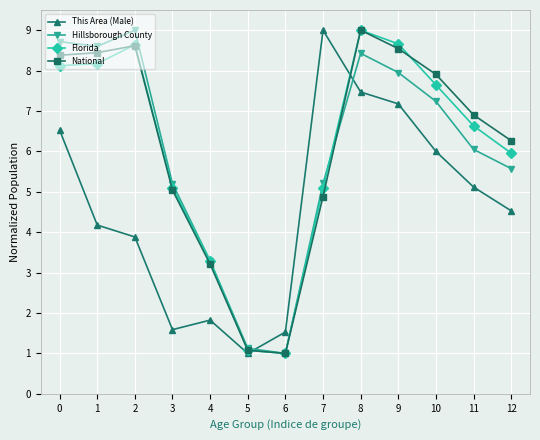

True or false: Hillsborough County and This Area (Male) intersect in this chart.

True